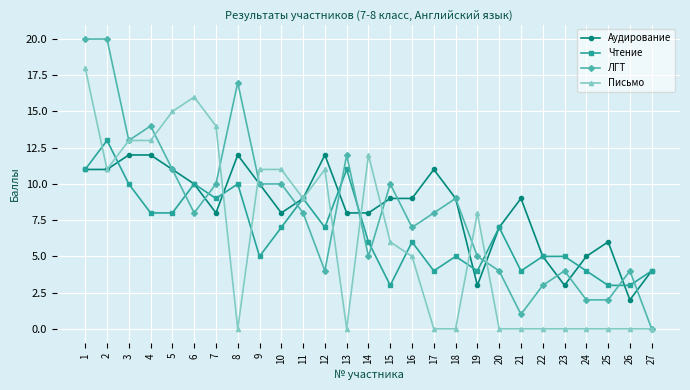

Where is the first local minimum for Письмо?

2